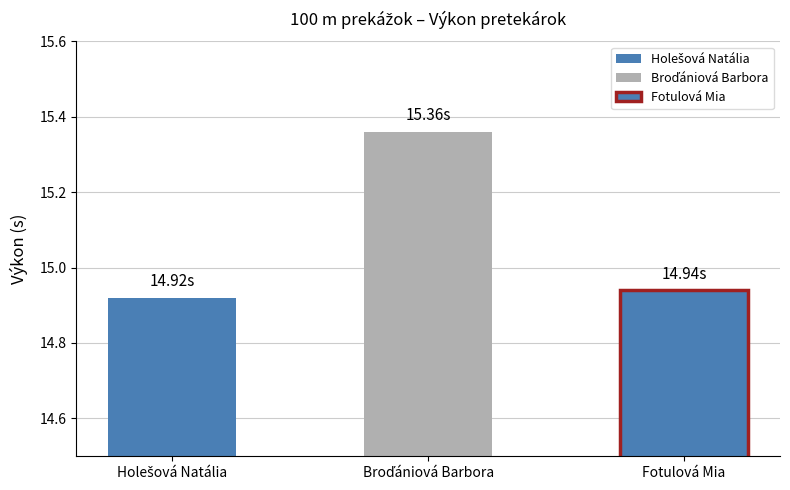

Reading right to left, extract all data points from this chart.

14.9	15.4	14.9